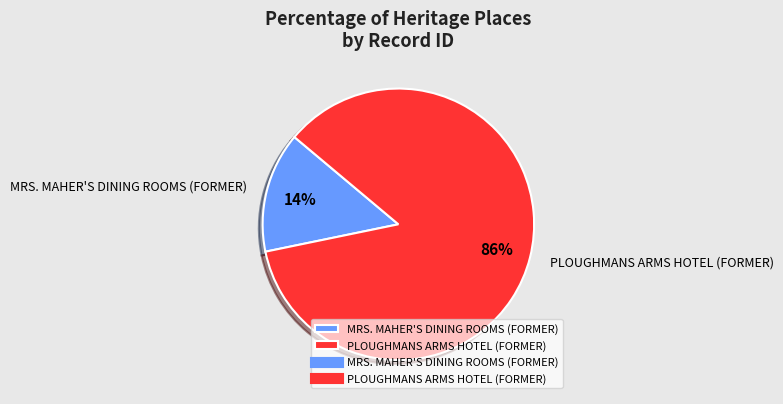

Rank the categories by value from highest to lowest.

PLOUGHMANS ARMS HOTEL (FORMER), MRS. MAHER'S DINING ROOMS (FORMER)